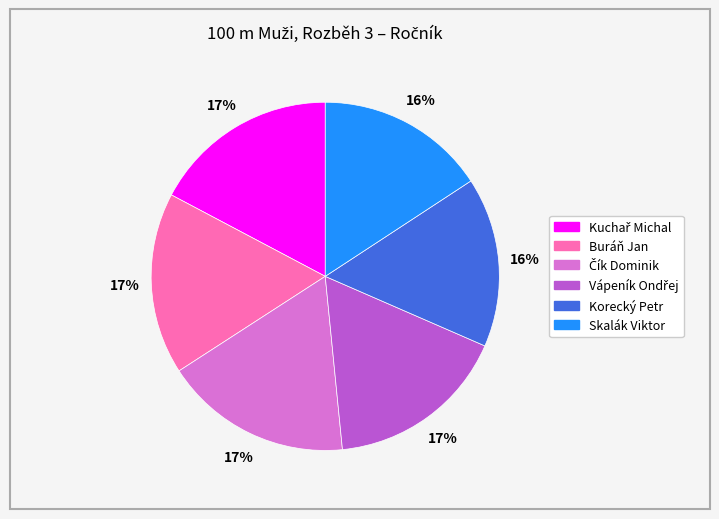

Does any single category account for the majority?

No